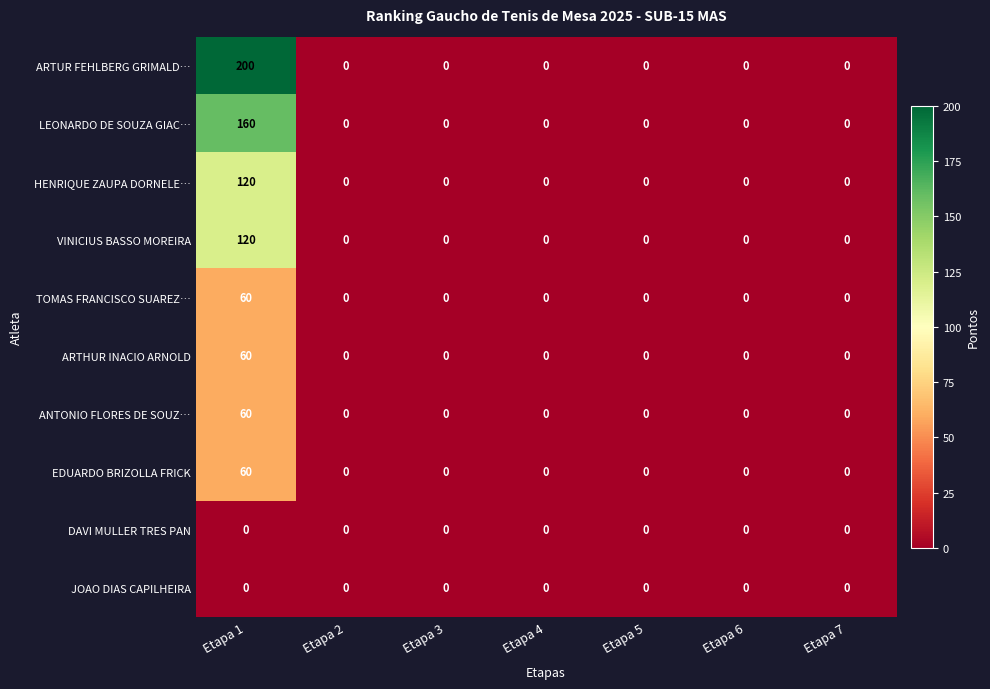

What is the greatest value displayed?

200